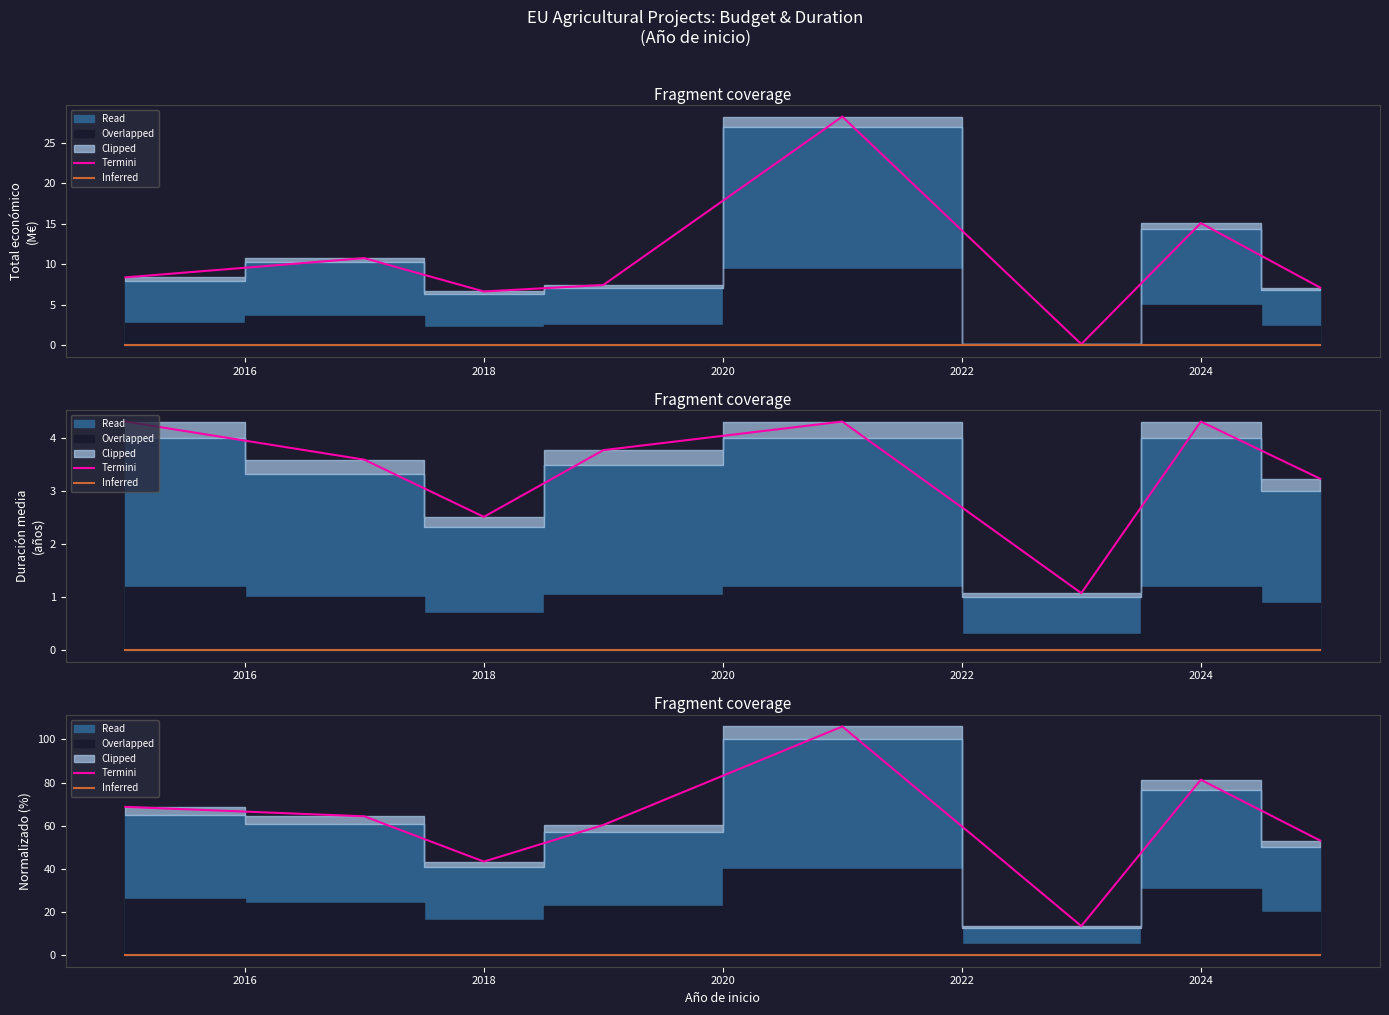

True or false: Inferred and Termini cross at least once.

False